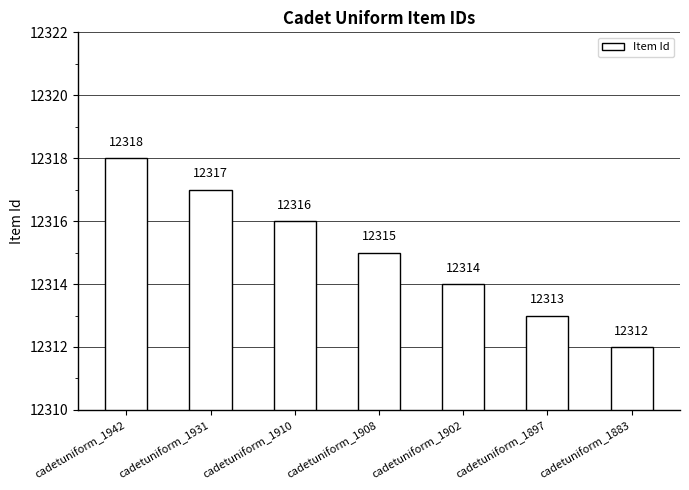

Reading right to left, transcribe all the data shown in this chart.

12312	12313	12314	12315	12316	12317	12318